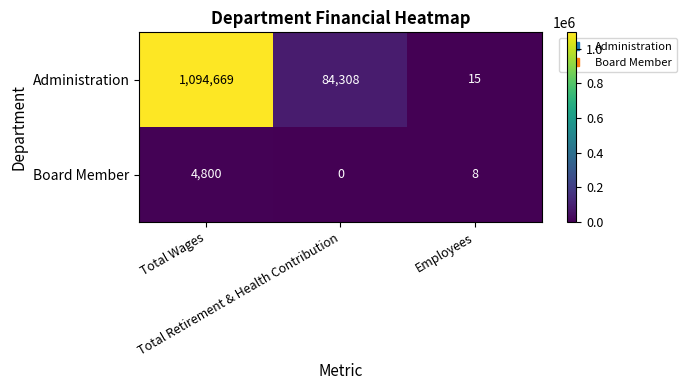

Which category has the highest value across all series?

Total Wages